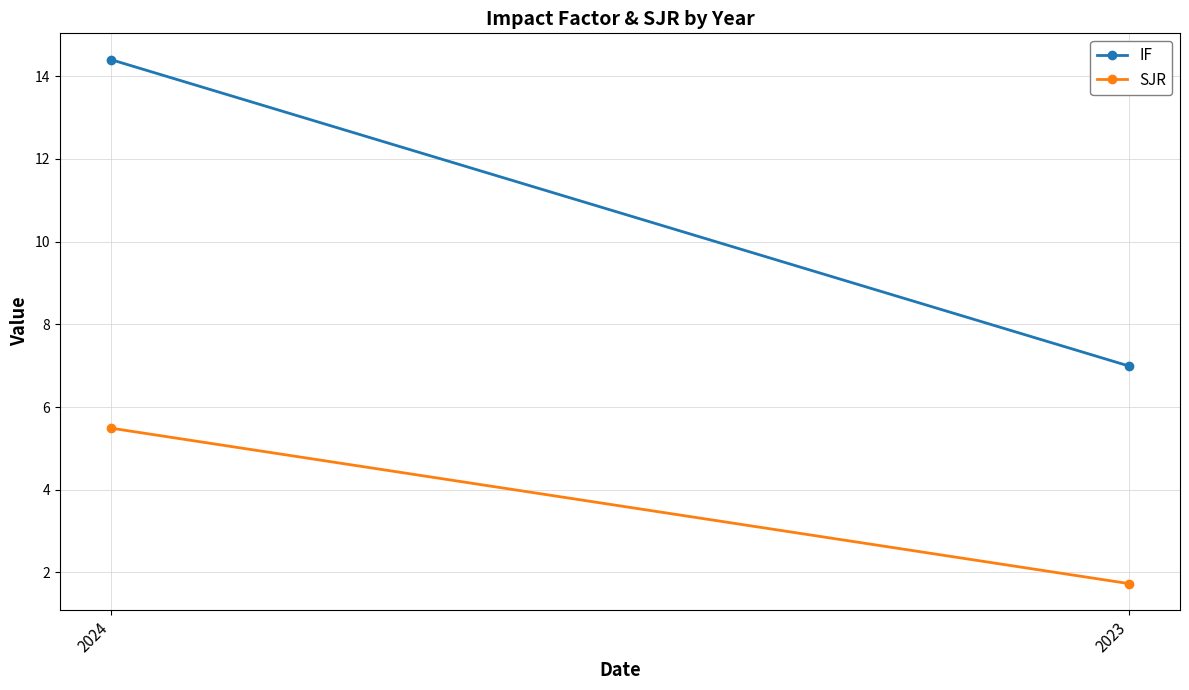

Which series has the largest total across all categories?

IF